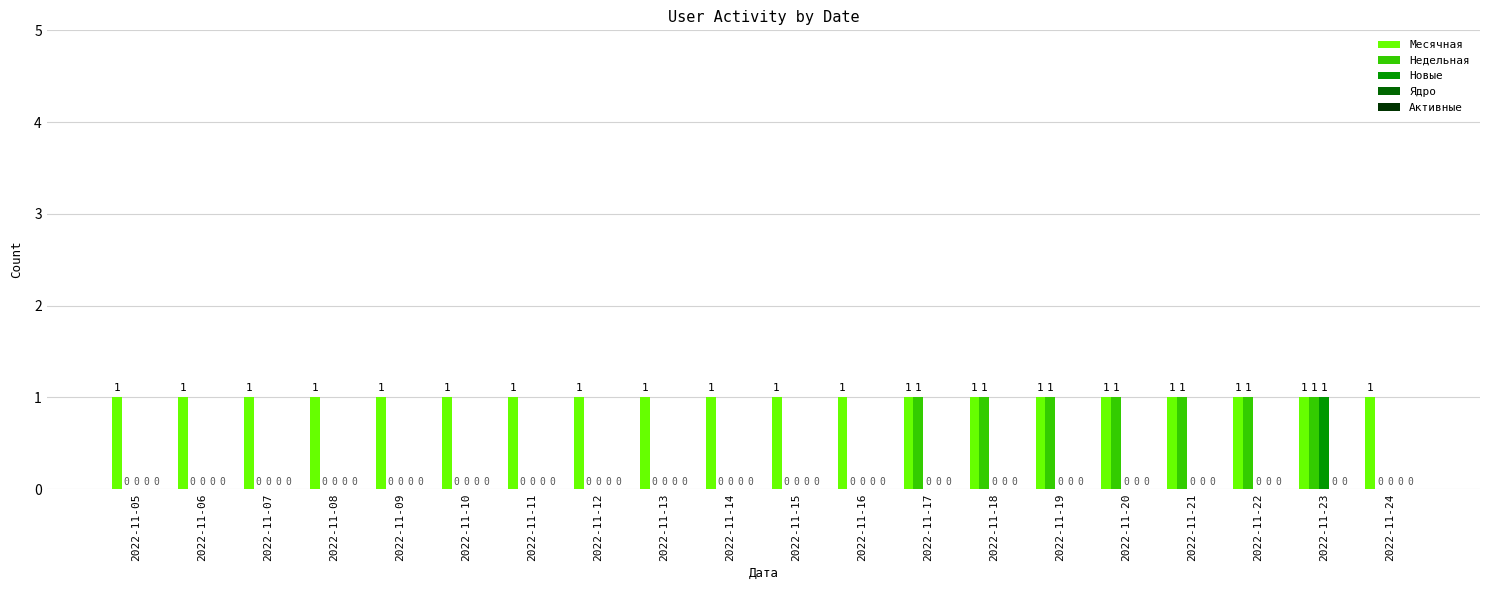

Does the chart contain stacked bars?

No